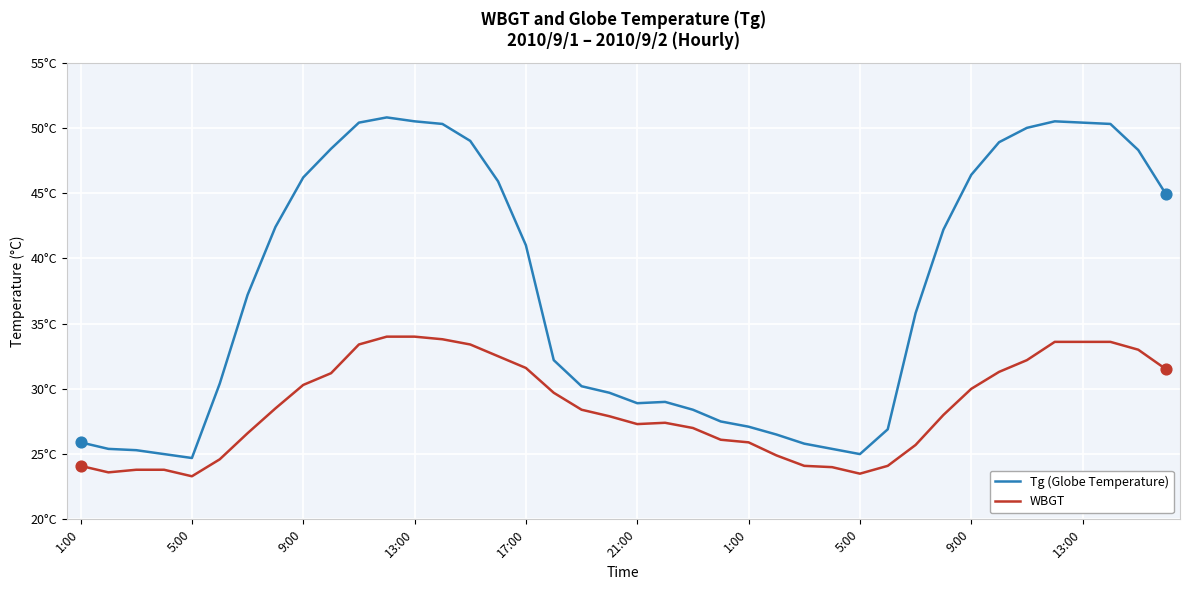

At which category is the sum across all series the highest?

11